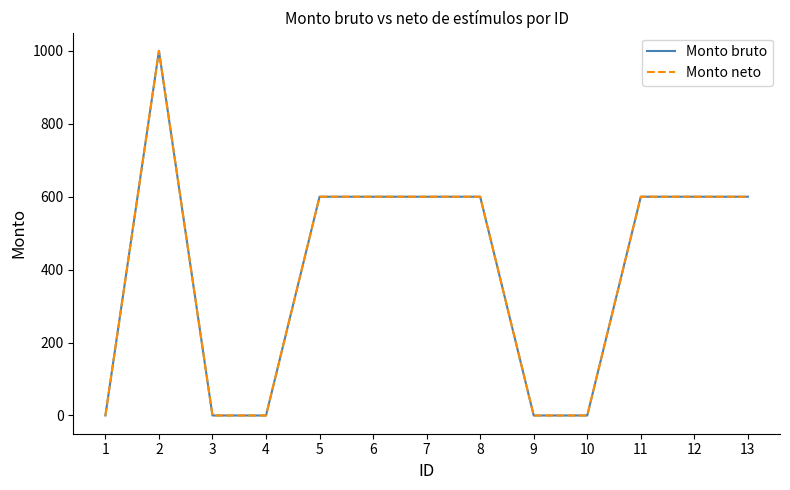

Does the chart display data point markers on the line(s)?

No